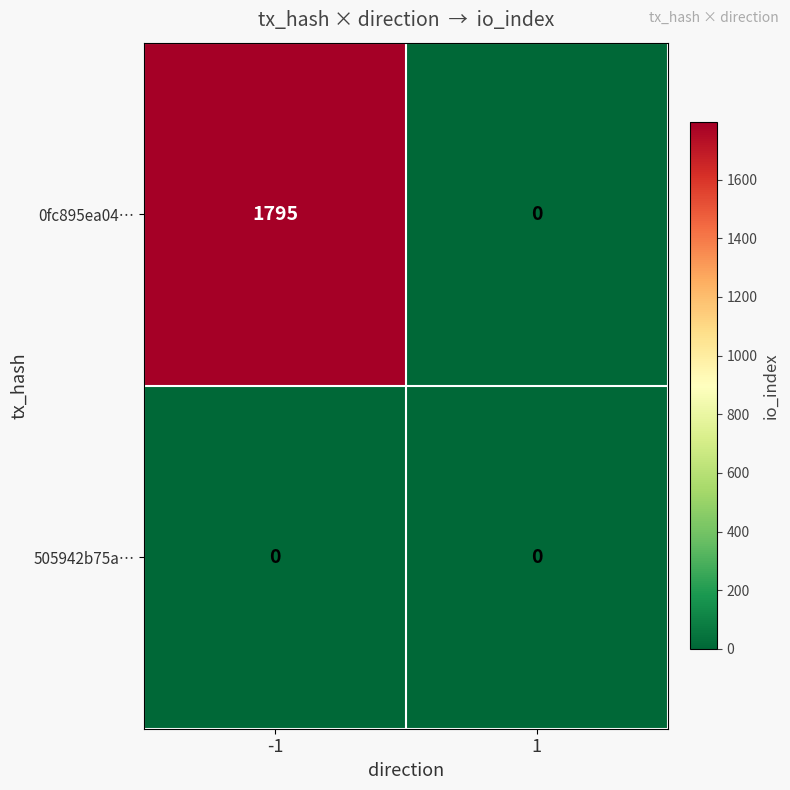

Reading left to right, extract all data points from this chart.

0fc895ea04…: -1=1795	1=0
505942b75a…: -1=0	1=0